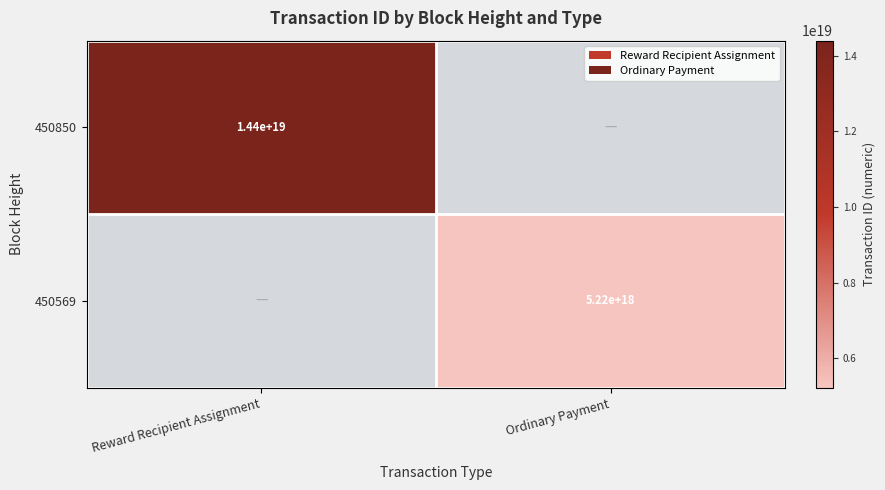

Is it true that 450850 equals 14400000000000000000 at Reward Recipient Assignment?

True